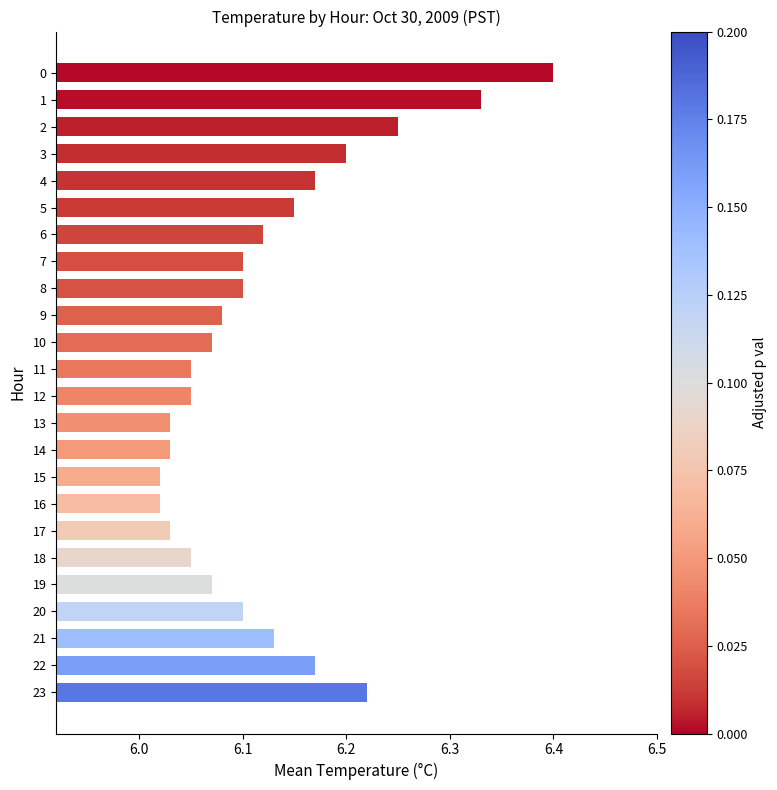

Between 8 and 13, which is larger?

8